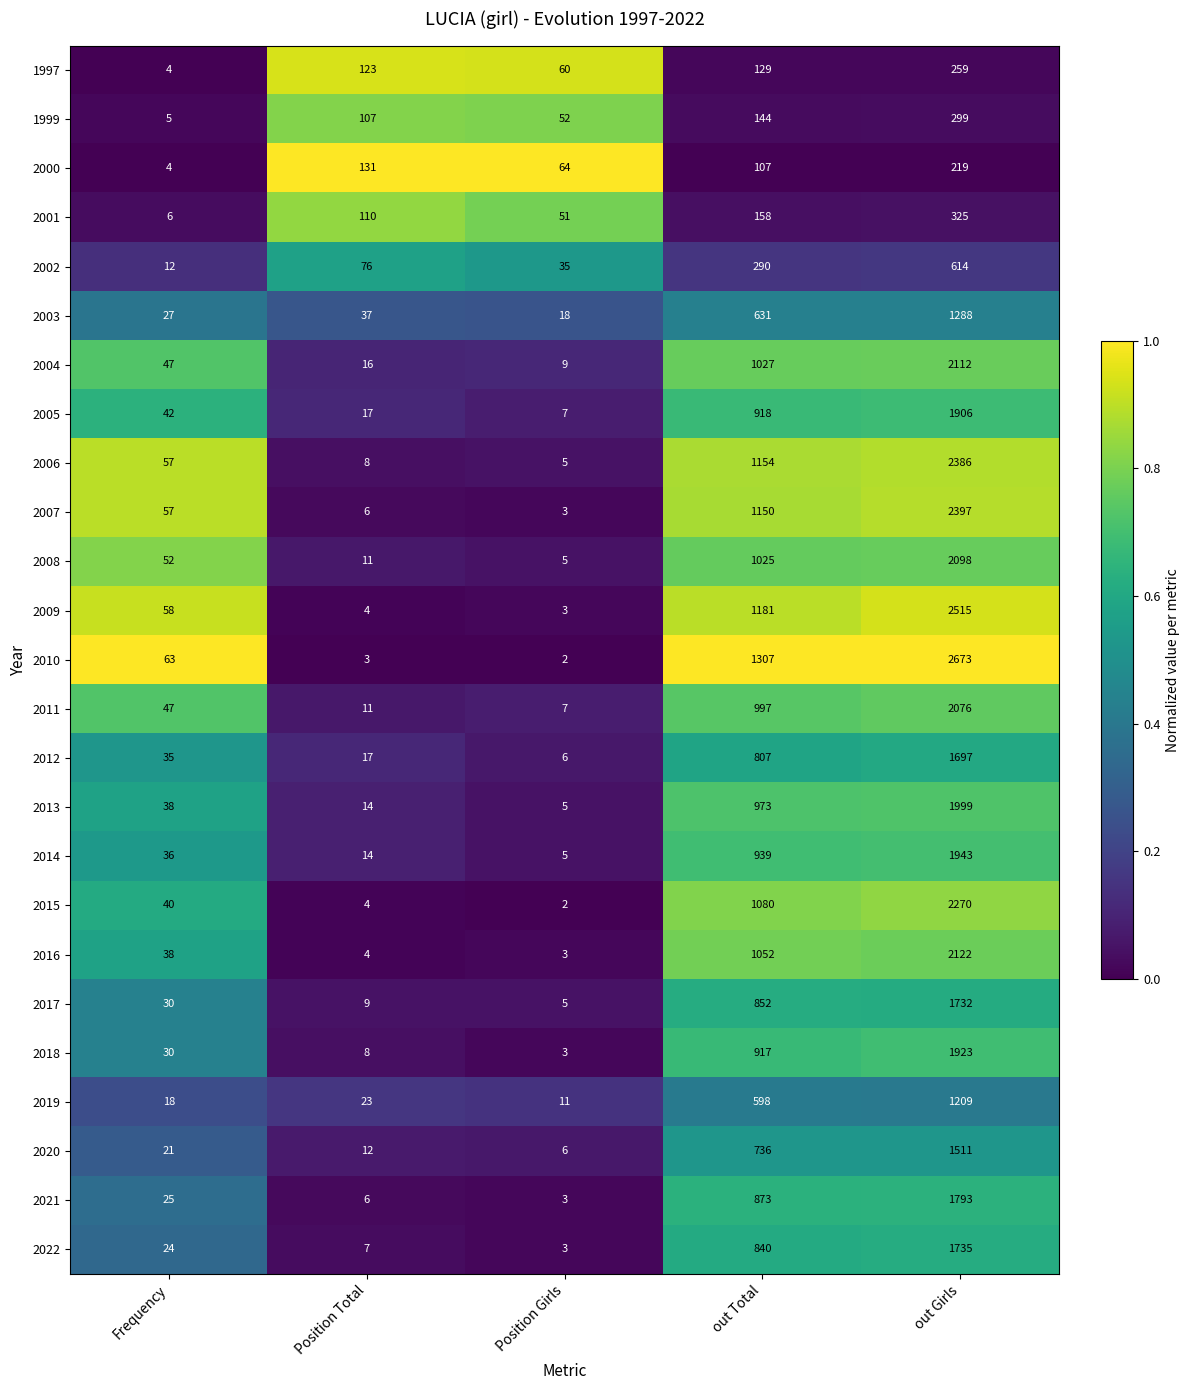

At which label is 2010 closest to 1337?

out Total